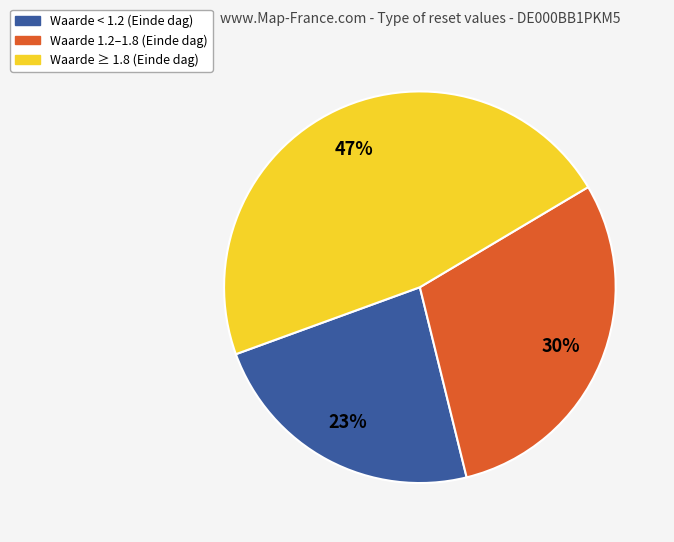

Is there a majority slice in this chart?

No